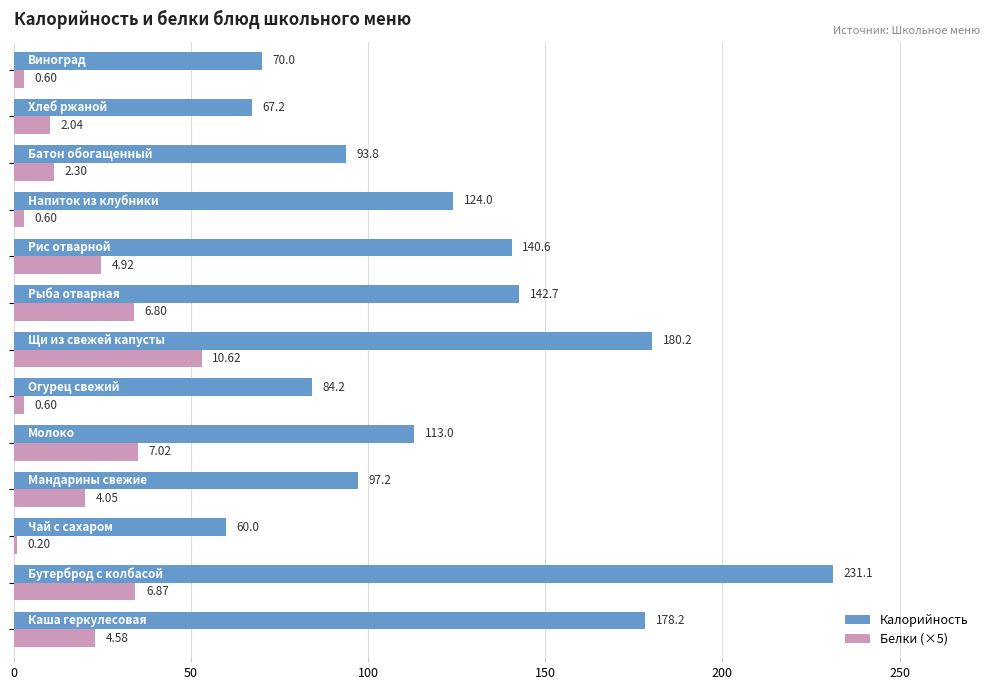

Which series has the widest spread of values?

Калорийность